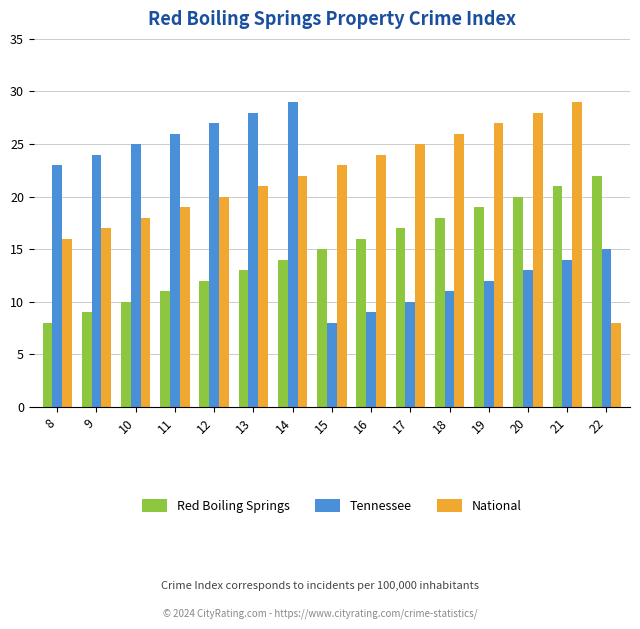

Reading left to right, transcribe all the data shown in this chart.

Red Boiling Springs: 8	9	10	11	12	13	14	15	16	17	18	19	20	21	22
Tennessee: 23	24	25	26	27	28	29	8	9	10	11	12	13	14	15
National: 16	17	18	19	20	21	22	23	24	25	26	27	28	29	8